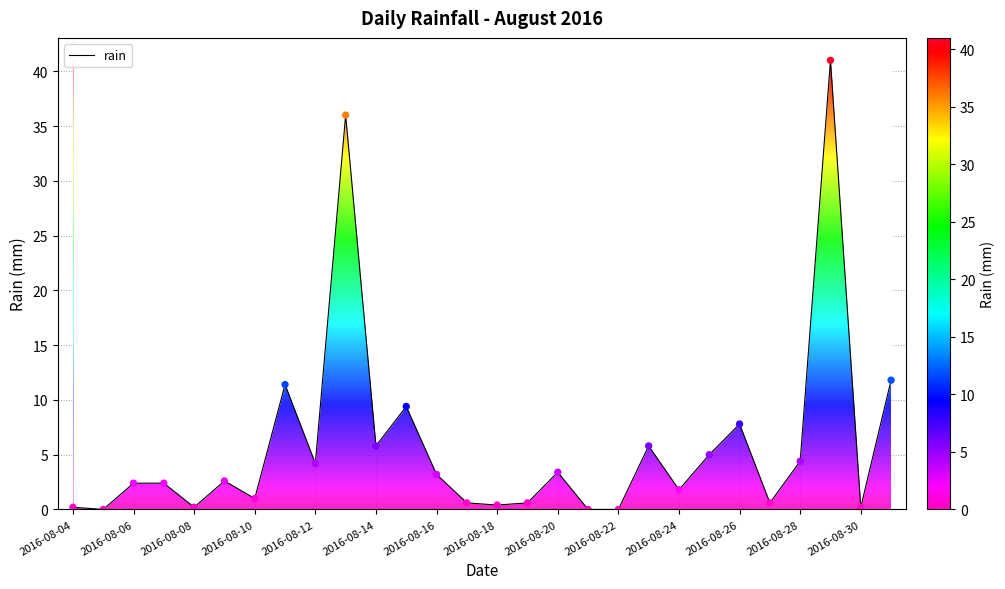

Approximately how many times larger is the value at 27 compared to 16?

3.5